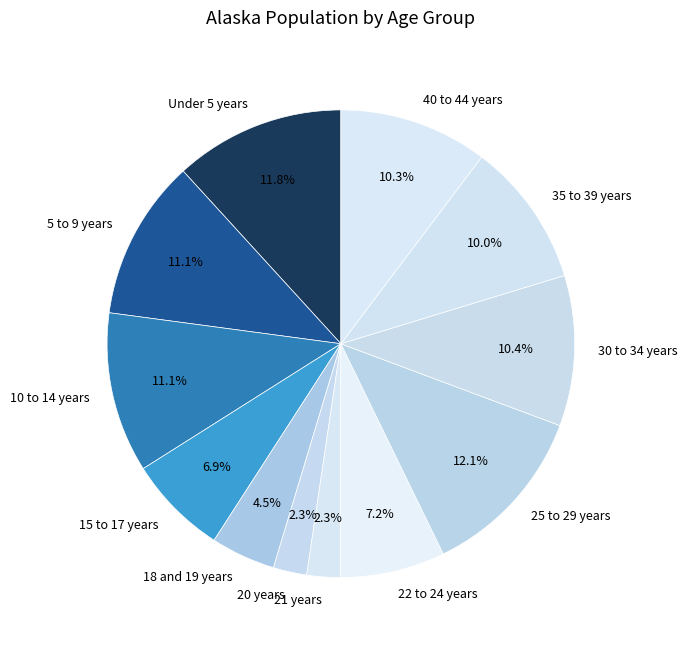

To the nearest percent, what is the difference between the largest and smallest slice percentages?

10%